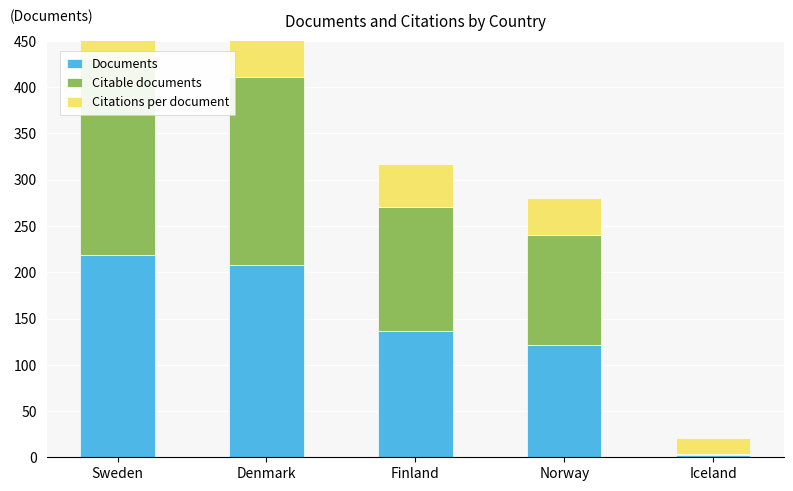

What is the average value of the Citable documents series?

133.8